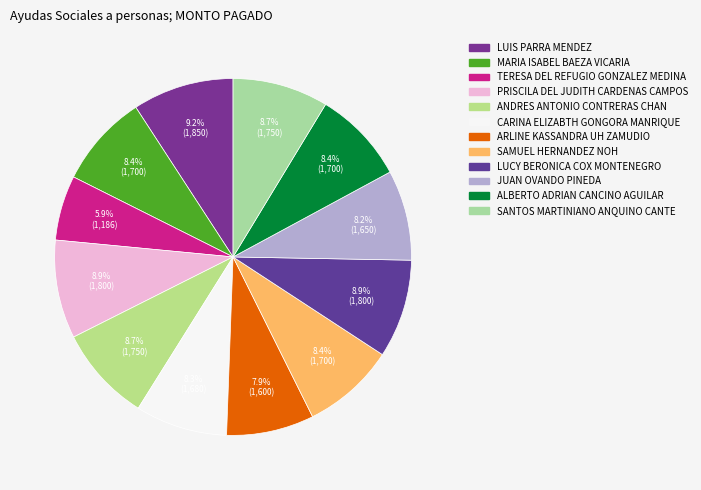

To the nearest percent, what is the combined percentage of CARINA ELIZABTH GONGORA MANRIQUE and PRISCILA DEL JUDITH CARDENAS CAMPOS?

17%